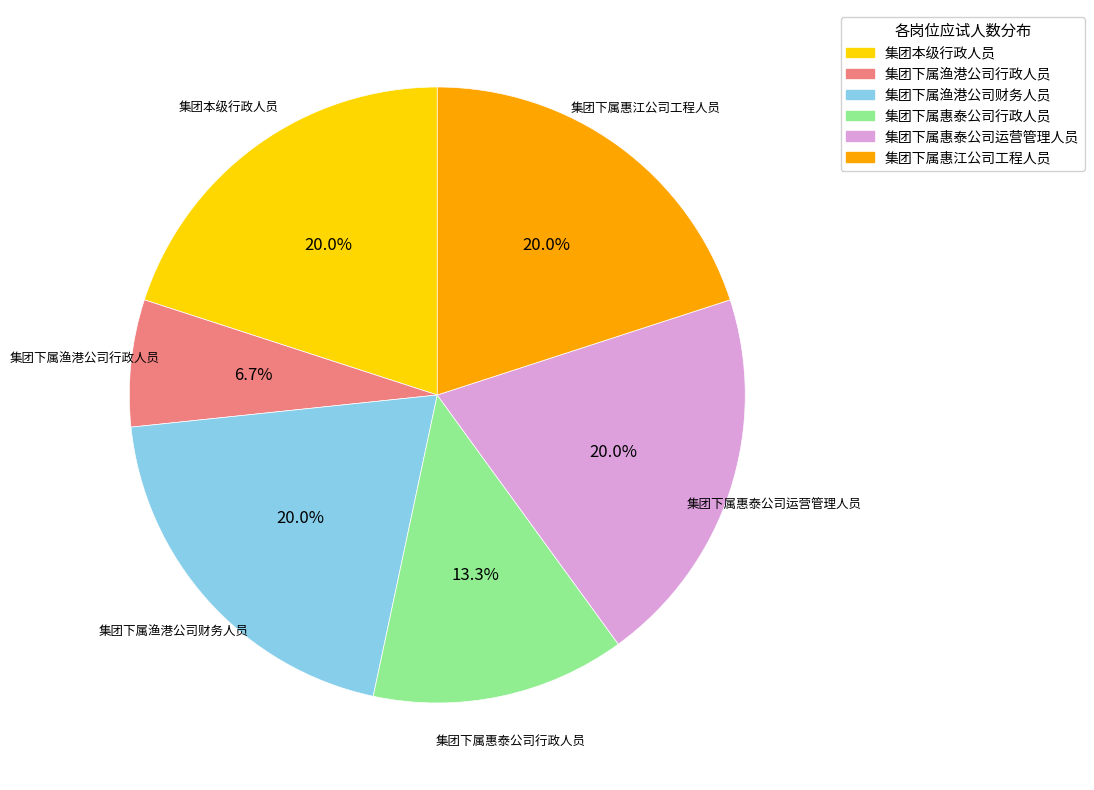

To the nearest percent, what percentage of the pie is 集团下属渔港公司行政人员?

7%